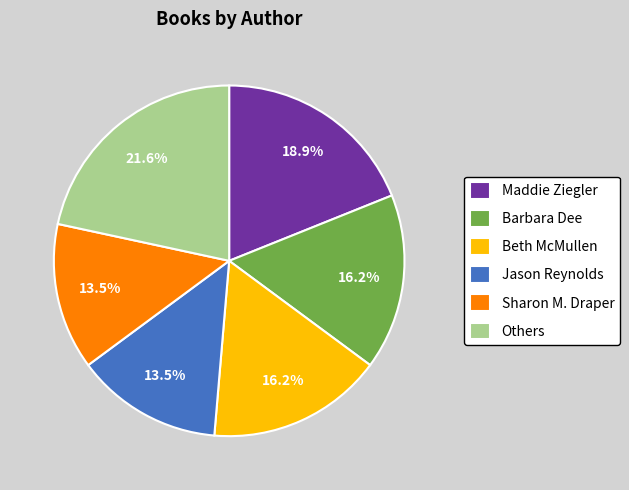

Count the number of slices in the pie.

6